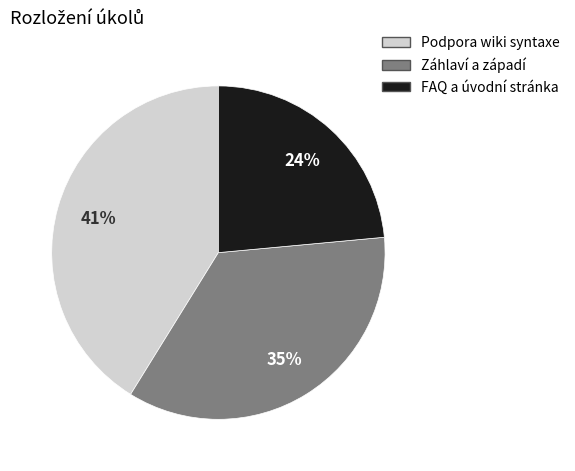

Count the number of slices in the pie.

3